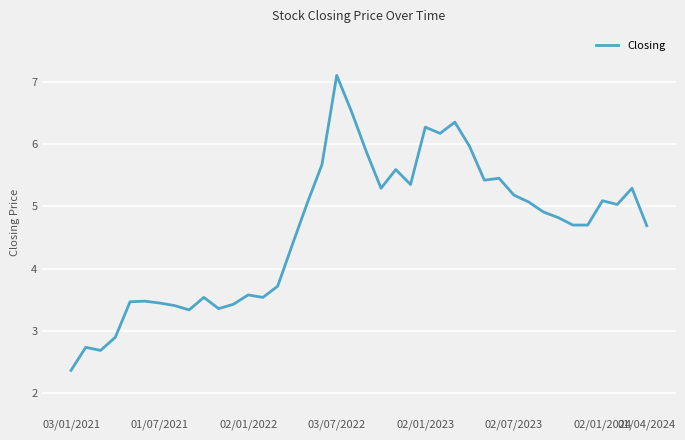

What is the greatest value displayed?

7.1